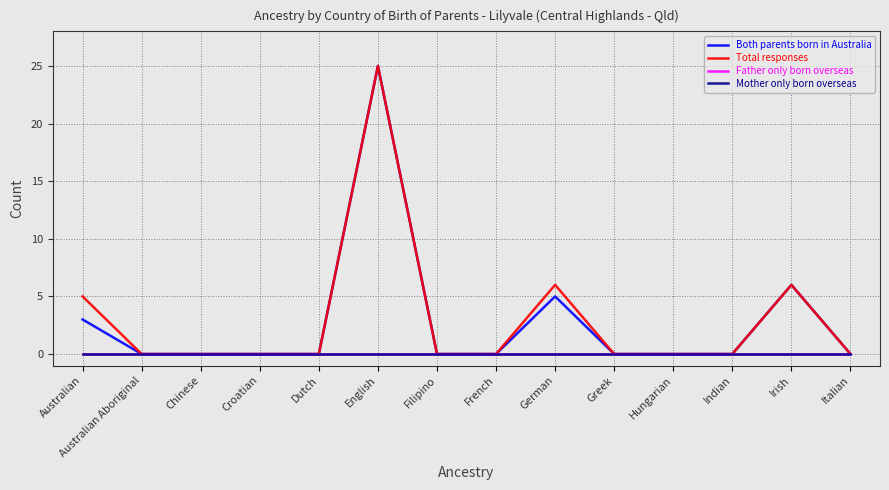

Which series changed the most between Indian and Italian?

Both parents born in Australia